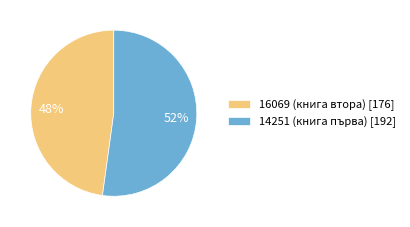

To the nearest percent, what is the average slice percentage?

50%